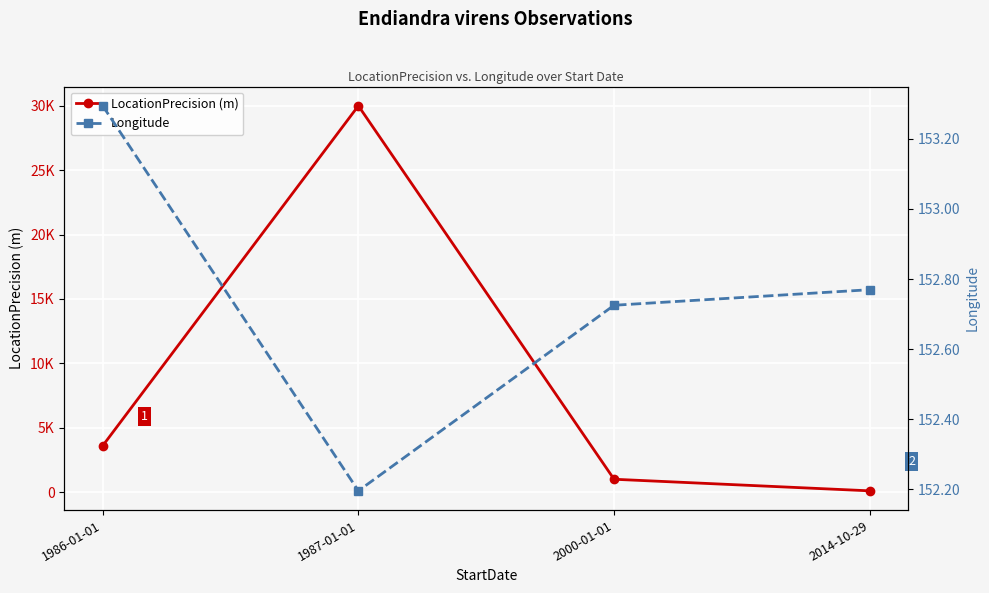

Which label corresponds to the largest value in the chart?

1987-01-01